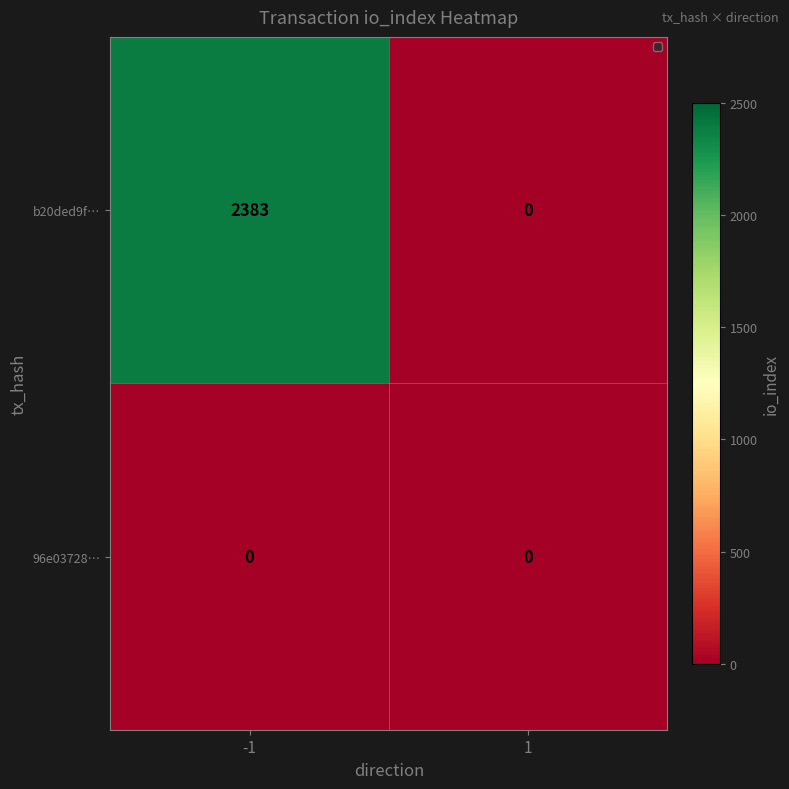

List the labels in order of b20ded9f… value, smallest first.

1, -1